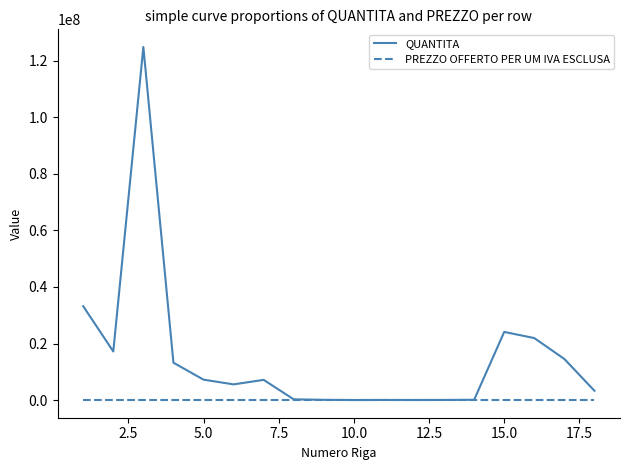

What is the maximum value shown in the chart?

124880000.0